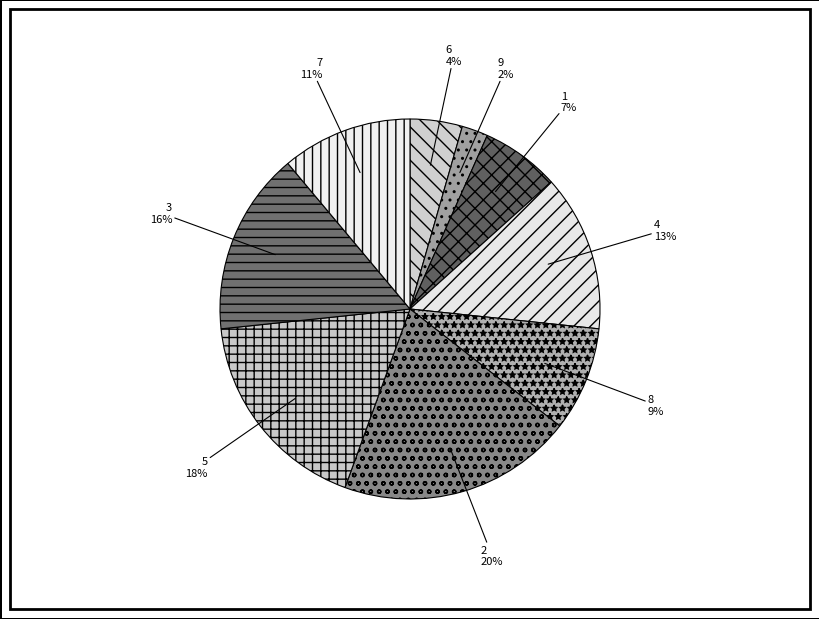

Is the sum of 2 and 4 greater than half?

No